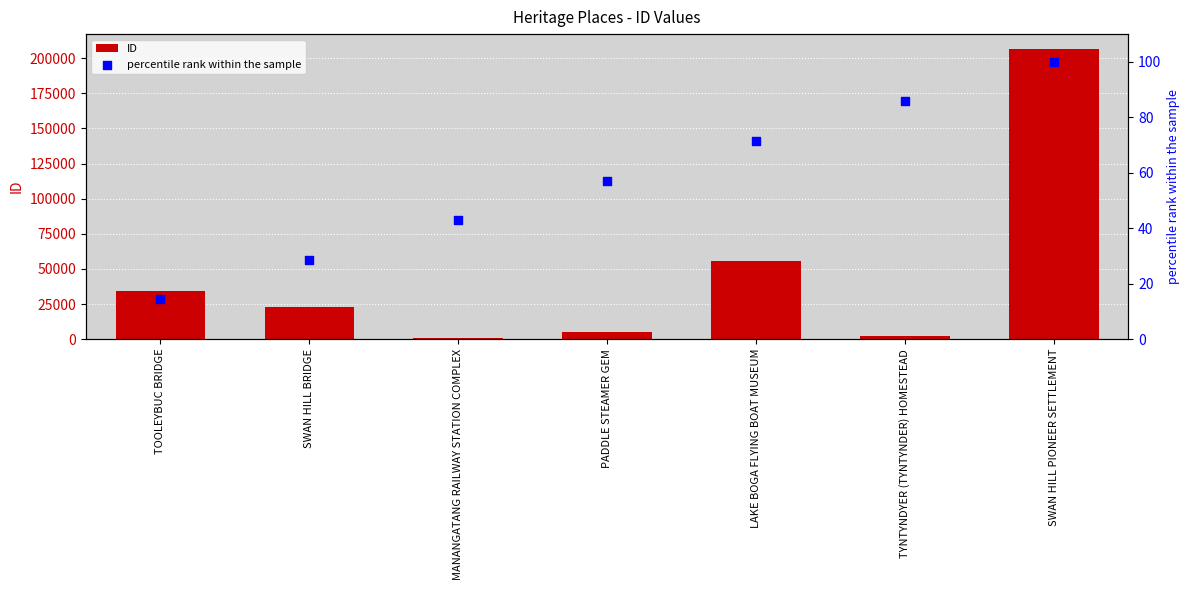

Which series has the largest total across all categories?

ID